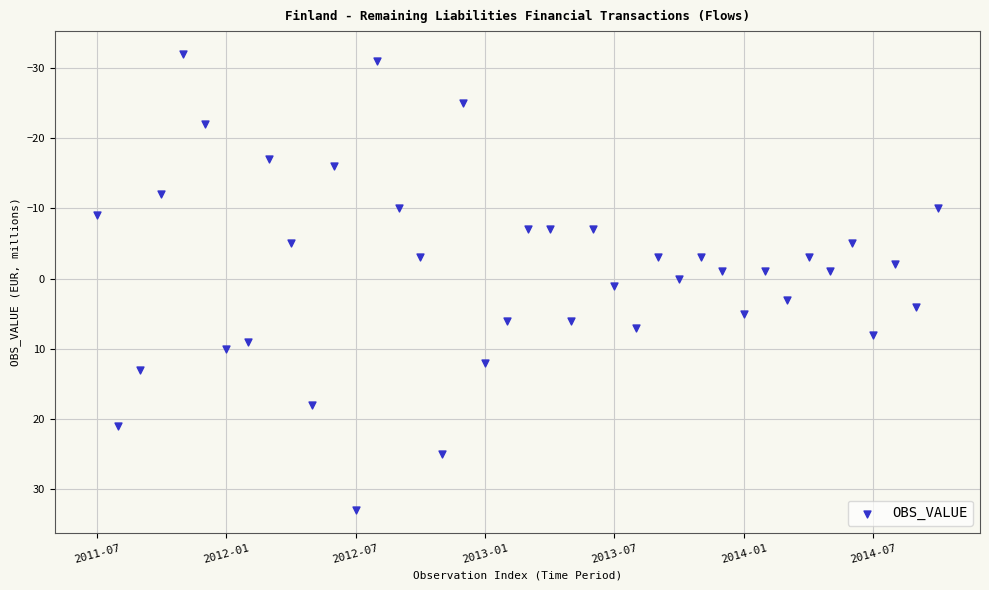

What is the range of Y values (max minus min)?

65